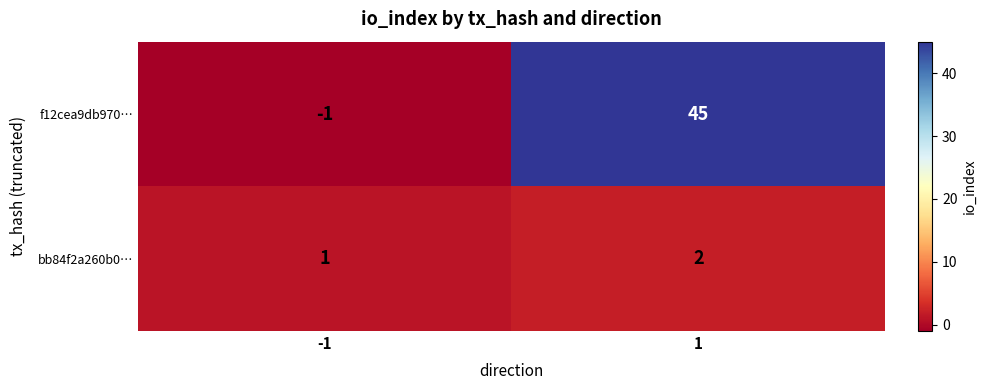

Is the value of bb84f2a260b0… at -1 greater than the value of f12cea9db970… at 1?

No